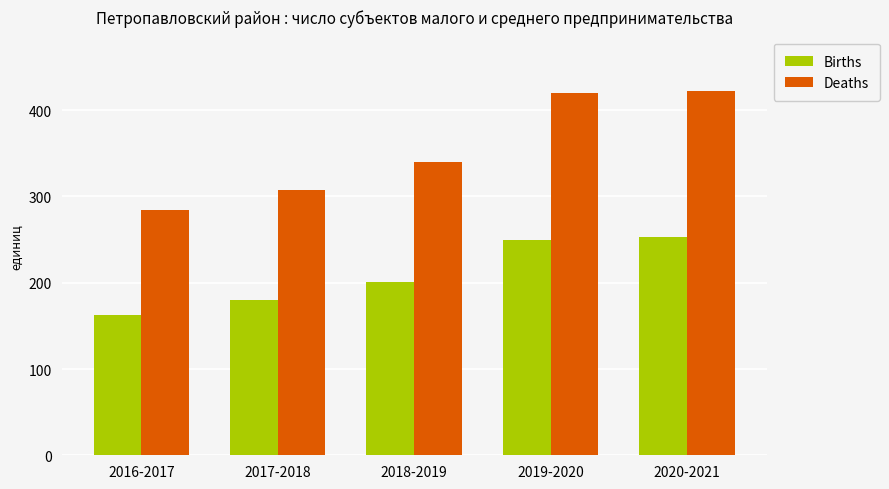

What is the value of the Births bar at the 3rd from the left?

200.3